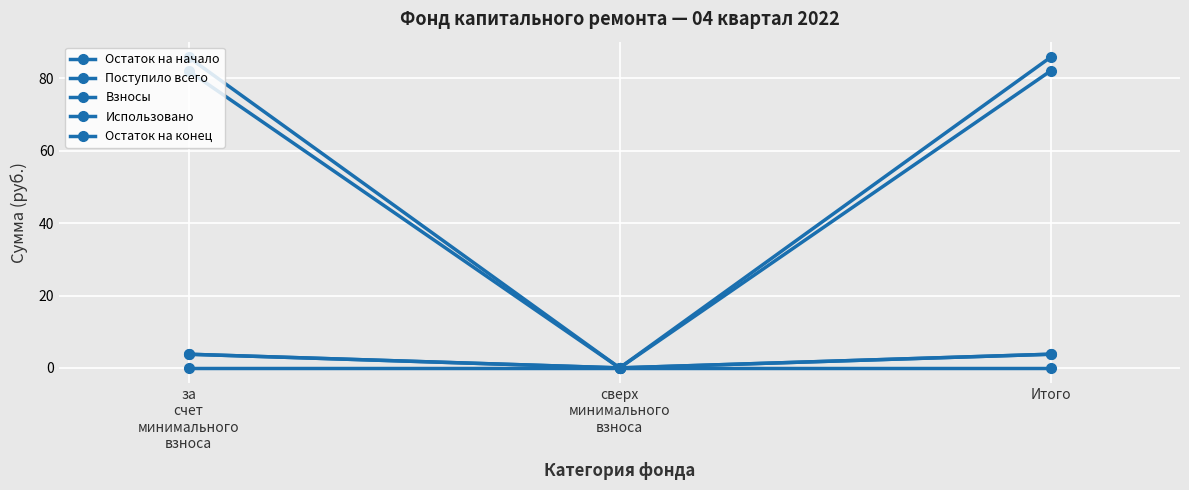

What is the greatest value displayed?

85.9